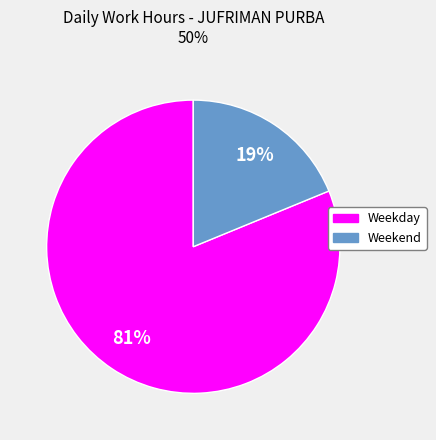

To the nearest percent, what is the difference between the largest and smallest slice percentages?

62%